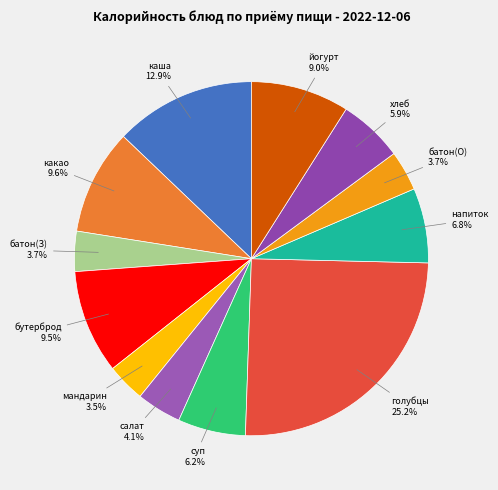

How many segments does this pie chart have?

12